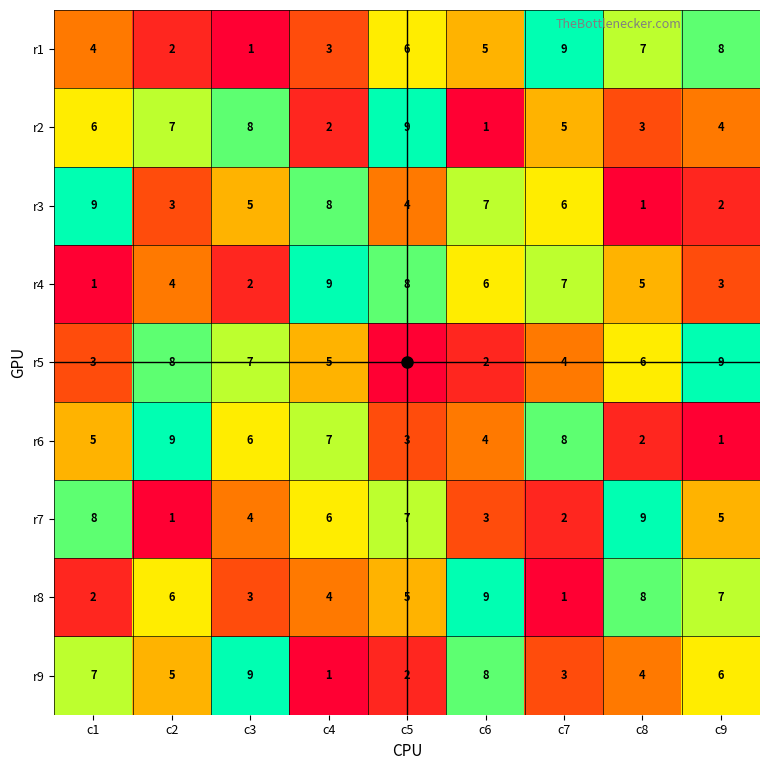

Count the r9 values in the range 3 to 7.

5